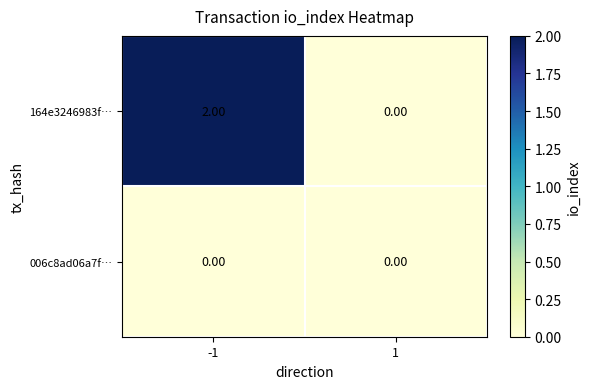

Rank the categories by 164e3246983f… value from highest to lowest.

-1, 1